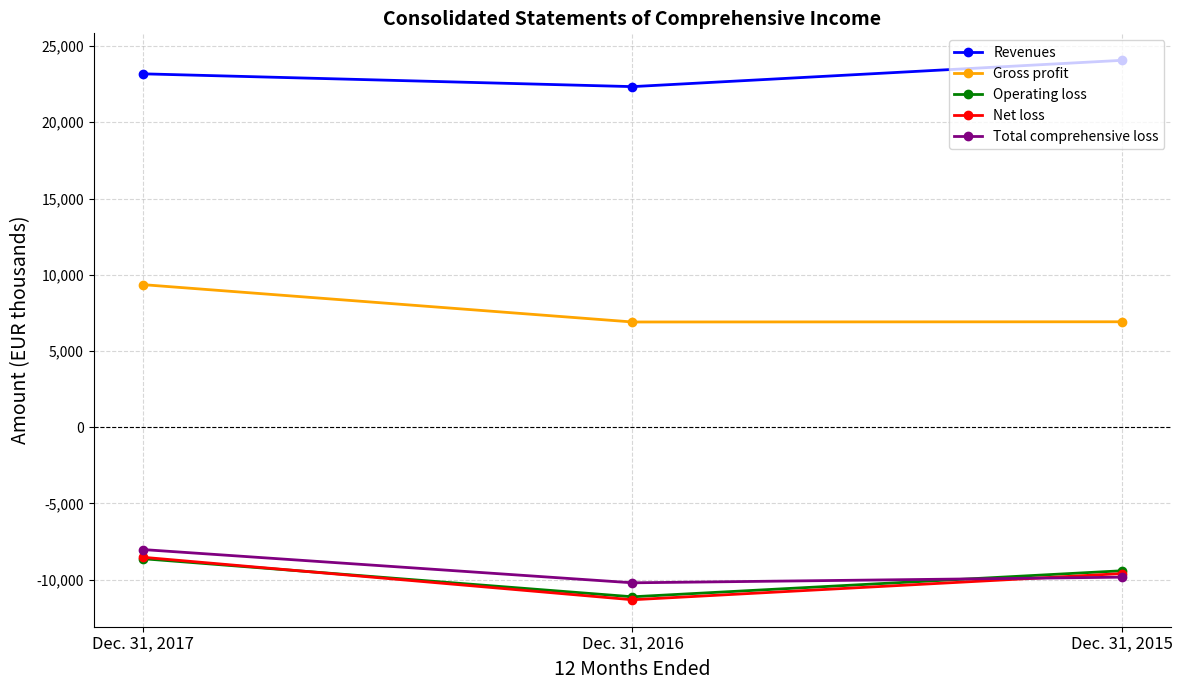

What is the value of the Gross profit point at the 1st from the left?

9354